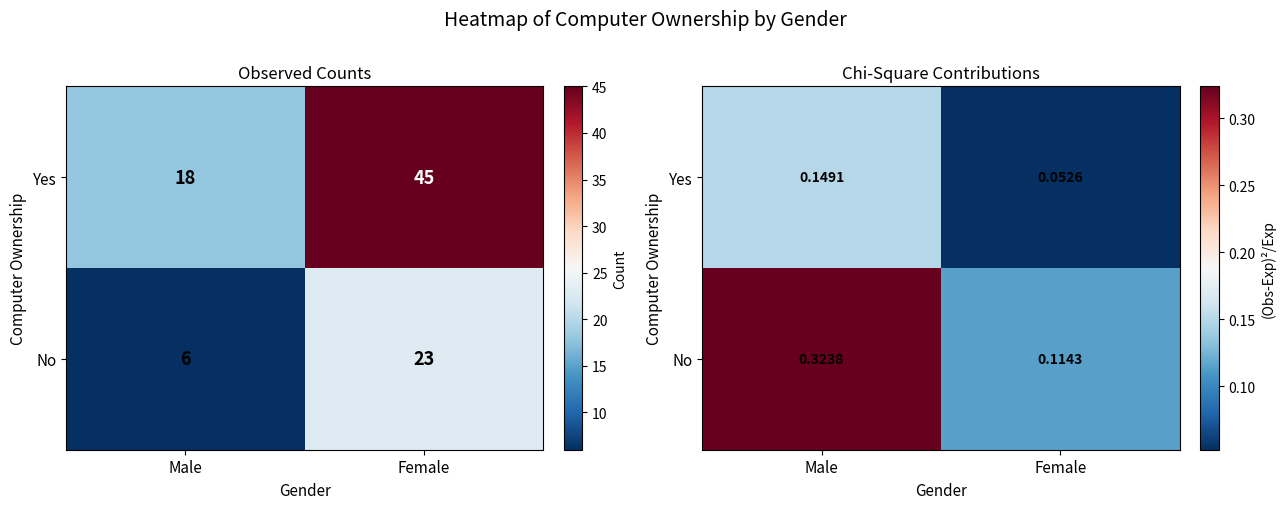

What is the difference between the maximum and minimum values in the No series?

0.2